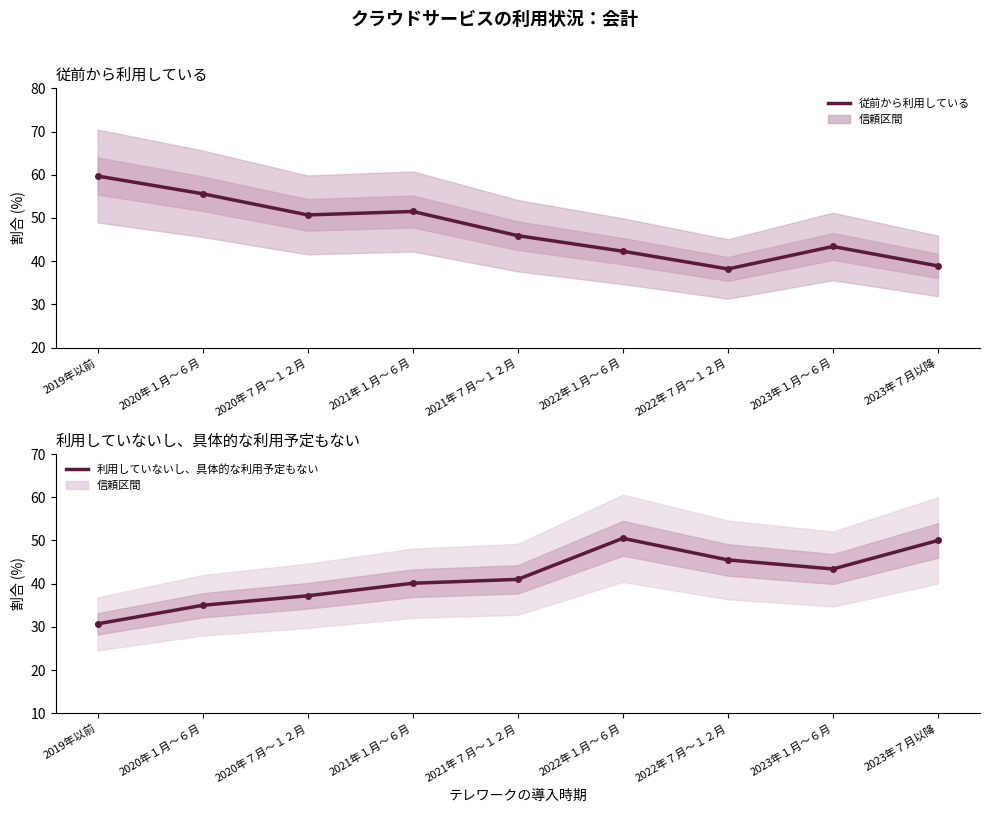

At which category does 利用していないし、具体的な利用予定もない reach its first local valley?

2023年１月～６月